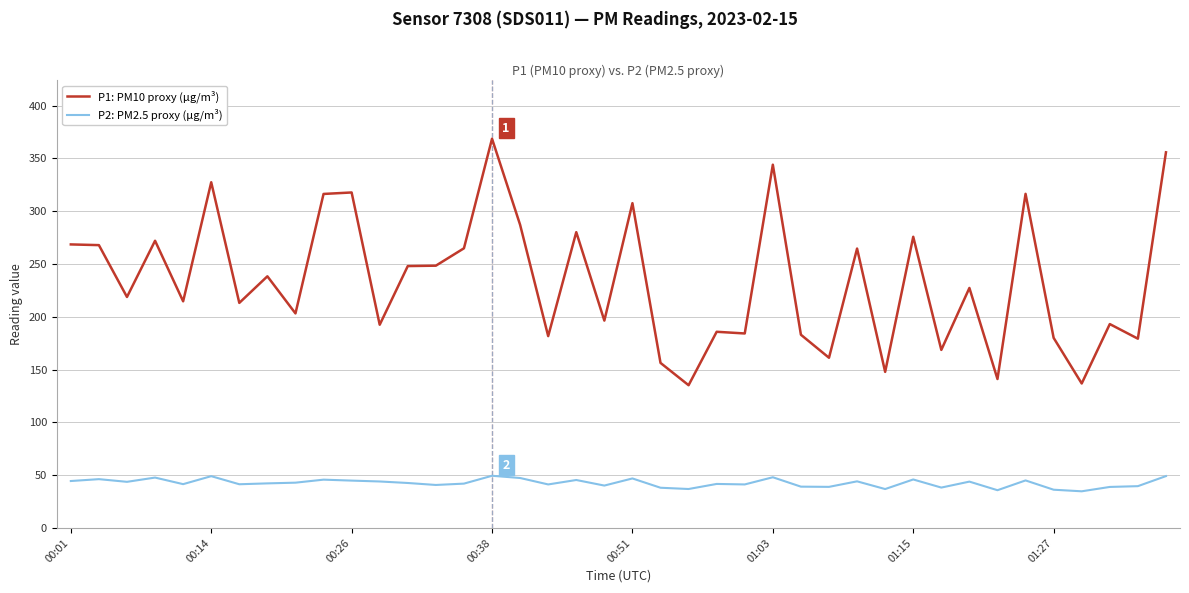

At how many categories does at least one series exceed 108?

40